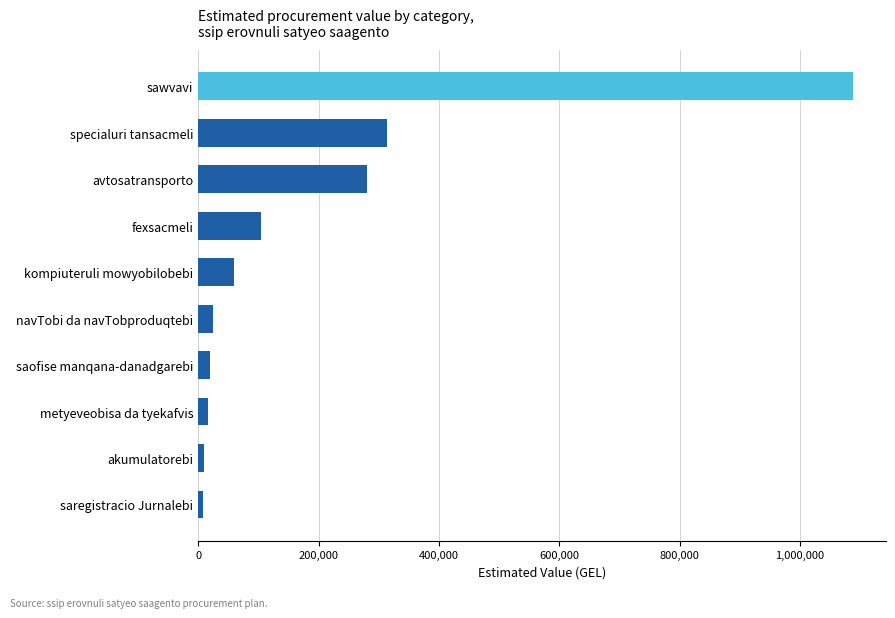

True or false: the data shows 473057.4 at avtosatransporto.

False